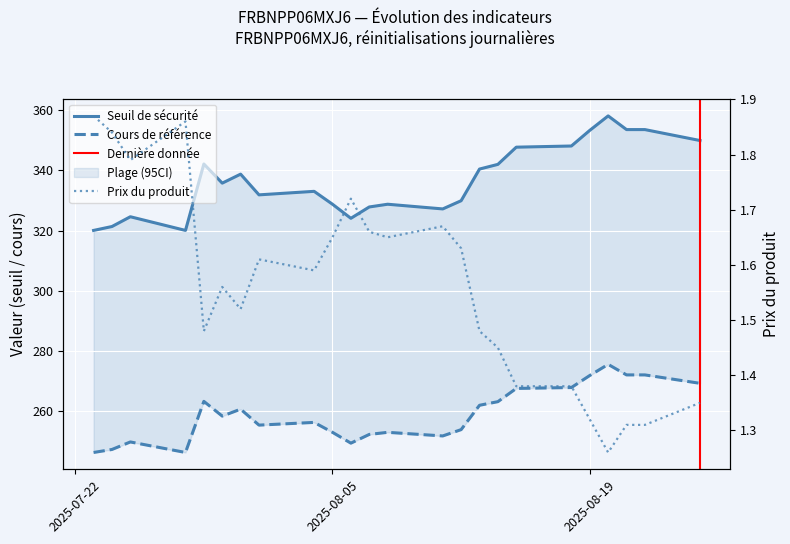

True or false: Seuil de sécurité and Cours de référence cross at least once.

False